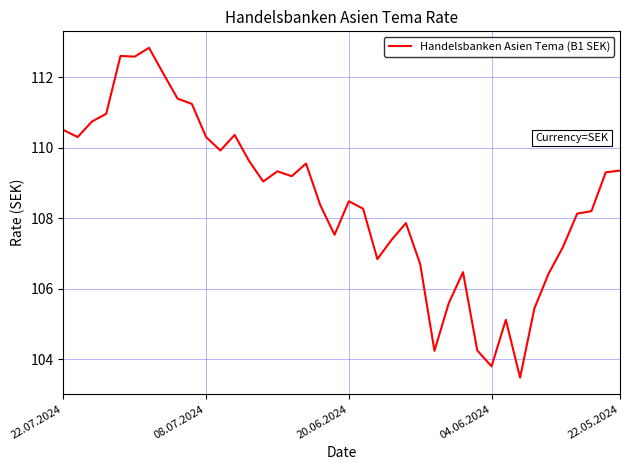

What is the minimum value shown in the chart?

103.5